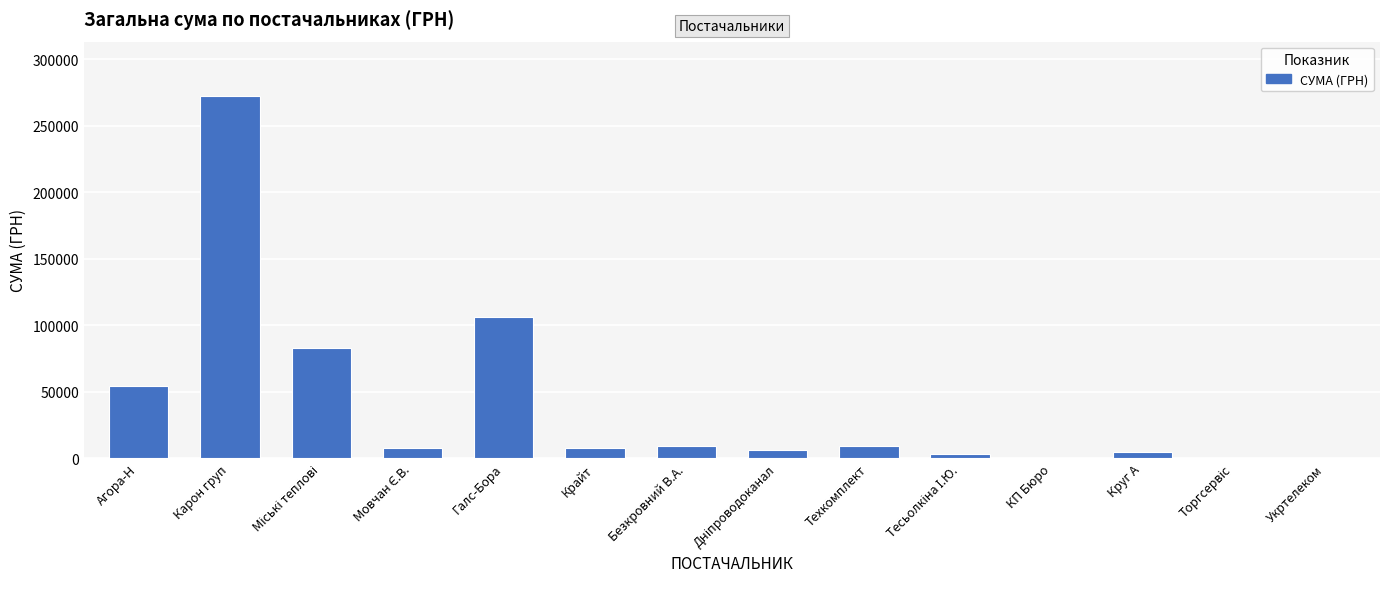

What is the maximum value shown in the chart?

272422.2